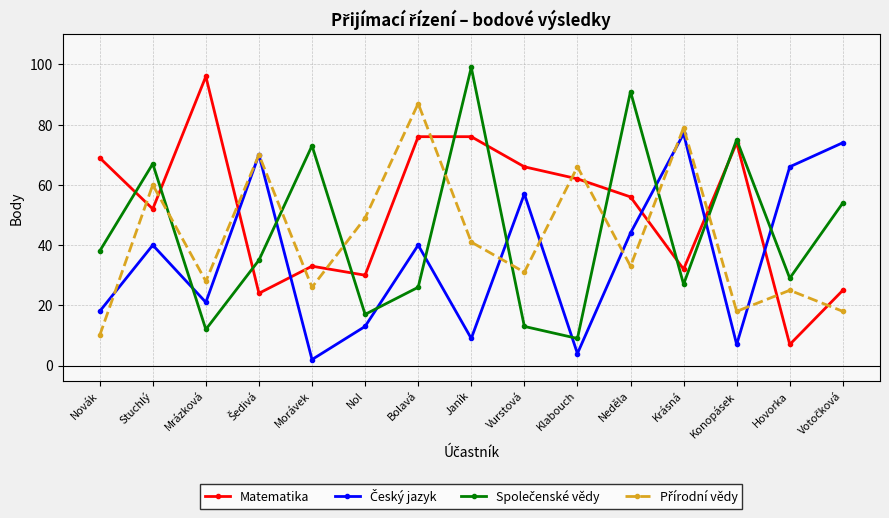

What is the highest value of the Matematika series?

96